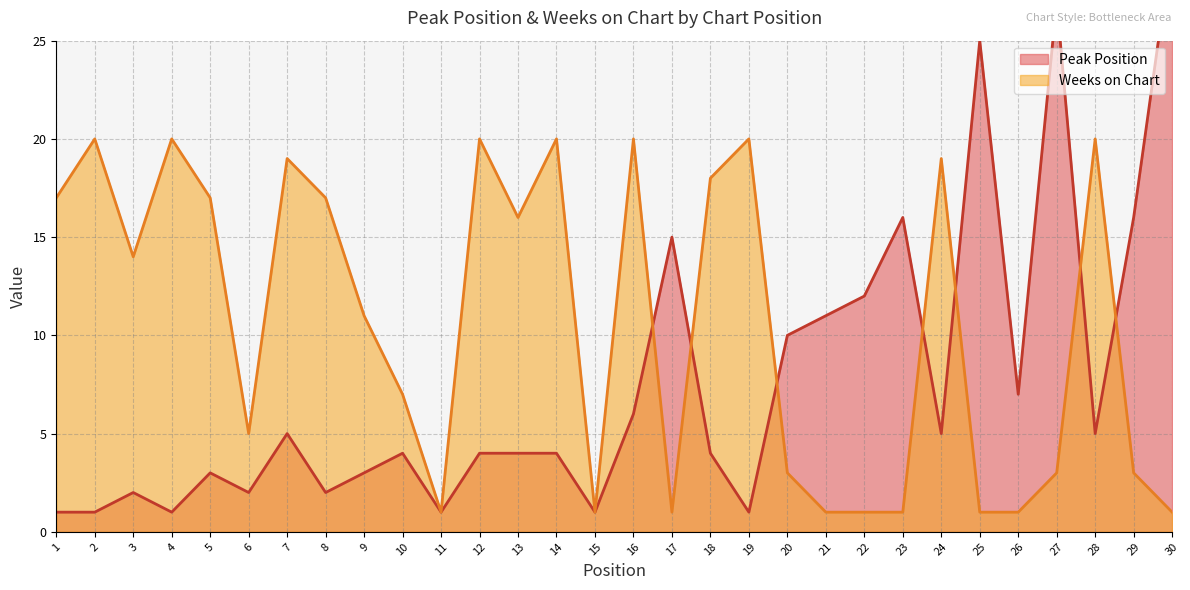

What is the highest value of the Weeks on Chart series?

20